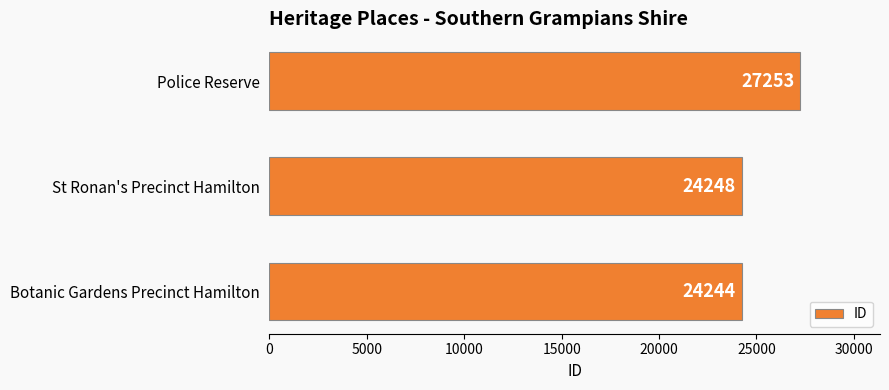

What is the minimum value shown in the chart?

24244